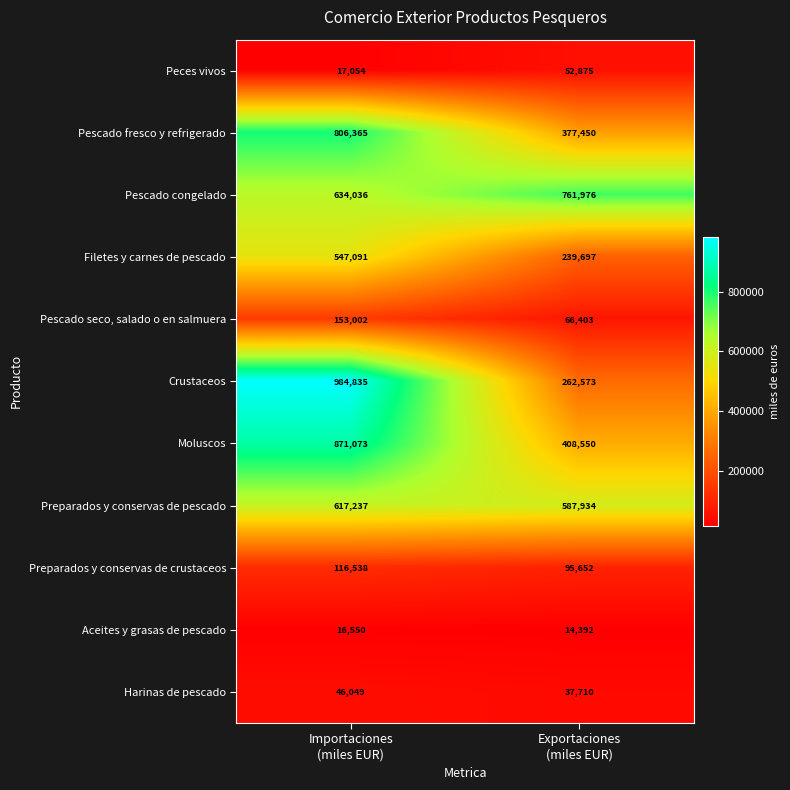

Reading right to left, list all the values displayed in this chart.

Peces vivos: 52875	17054
Pescado fresco y refrigerado: 377450	806365
Pescado congelado: 761976	634036
Filetes y carnes de pescado: 239697	547091
Pescado seco, salado o en salmuera: 66403	153002
Crustaceos: 262573	984835
Moluscos: 408550	871073
Preparados y conservas de pescado: 587934	617237
Preparados y conservas de crustaceos: 95652	116538
Aceites y grasas de pescado: 14392	16550
Harinas de pescado: 37710	46049